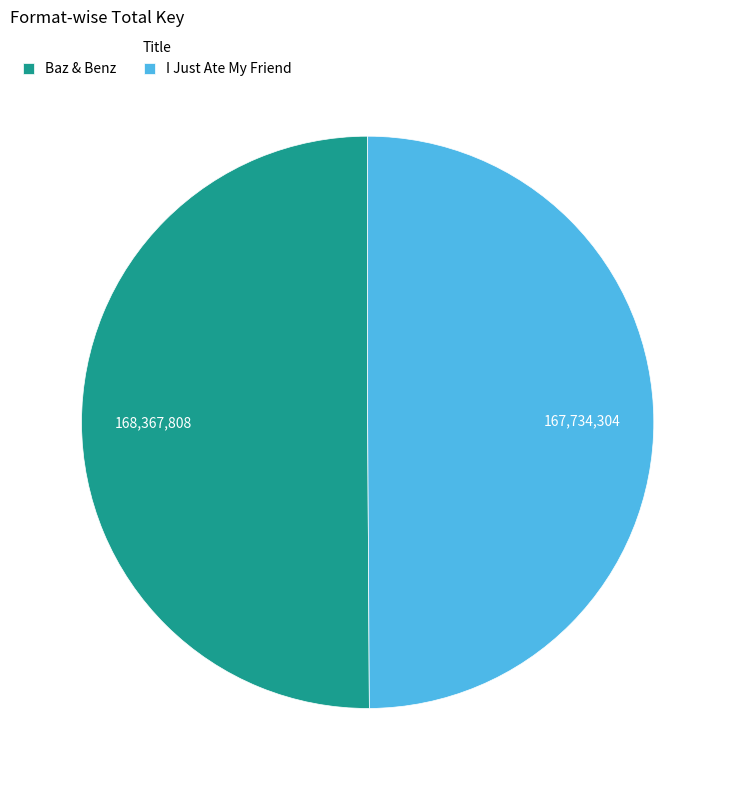

Is it true that Baz & Benz is 50% of the pie?

True